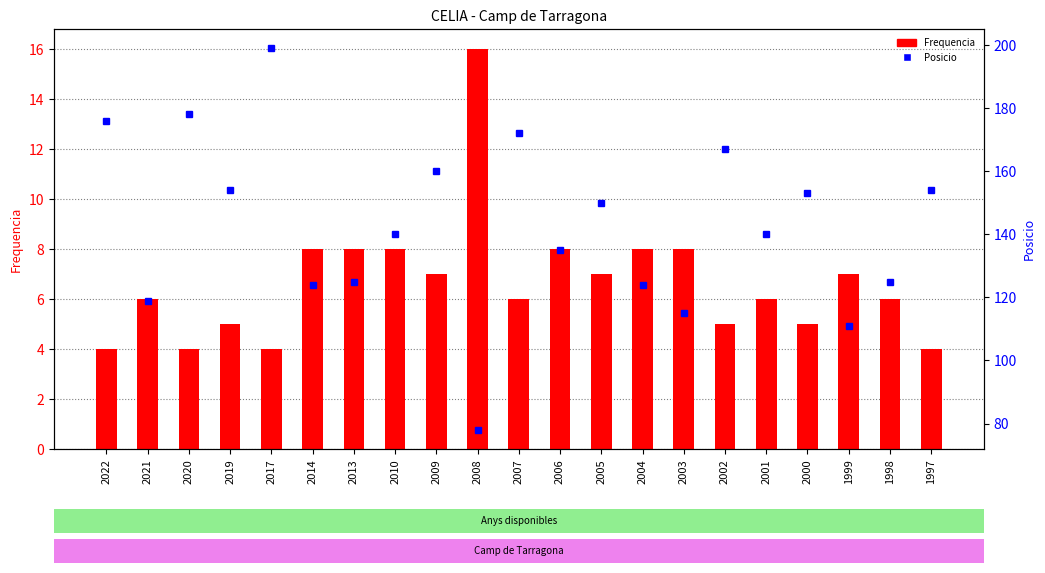

How many series are shown in this chart?

2